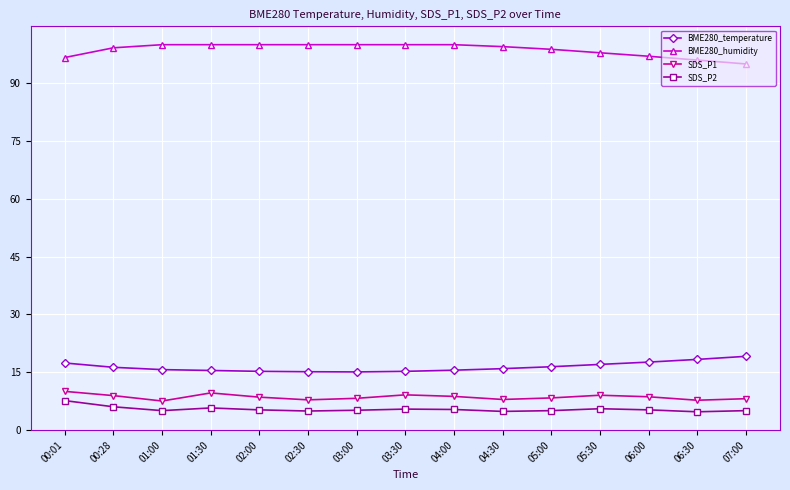

True or false: BME280_temperature and SDS_P1 intersect in this chart.

False